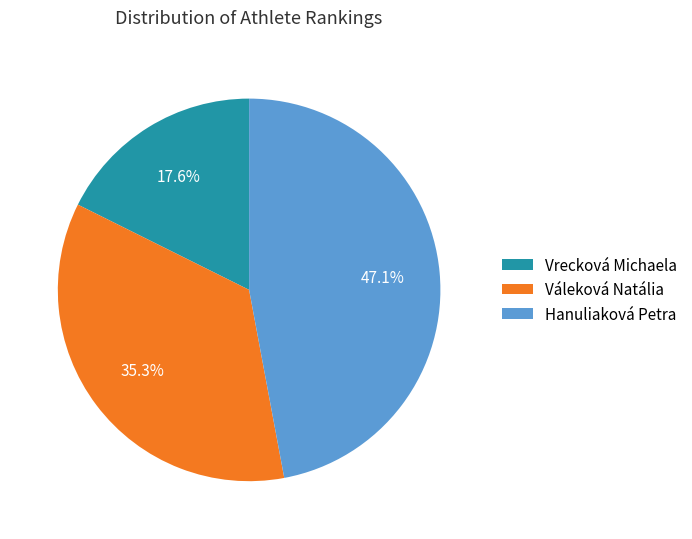

Is it true that Hanuliaková Petra is 47% of the pie?

True